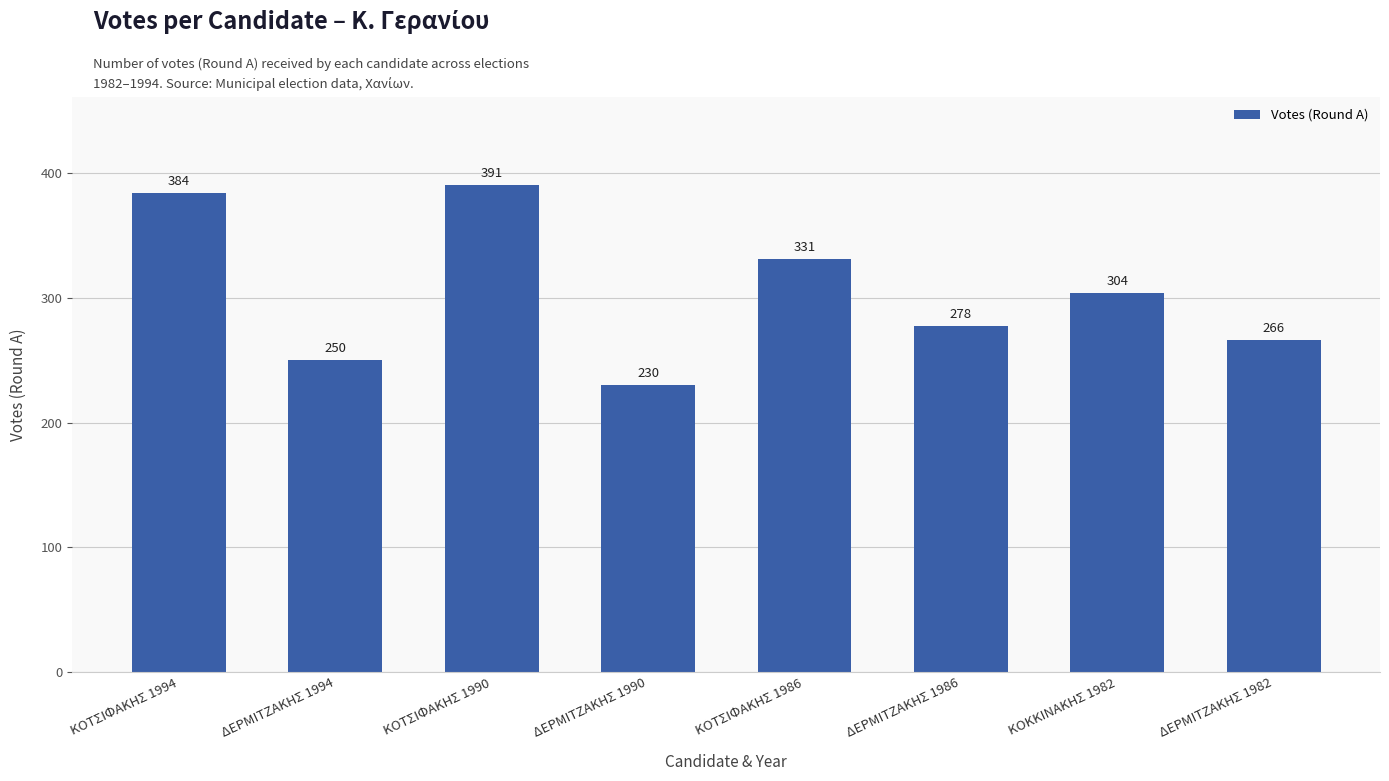

Reading left to right, list all the values displayed in this chart.

ΚΟΤΣΙΦΑΚΗΣ 1994=384	ΔΕΡΜΙΤΖΑΚΗΣ 1994=250	ΚΟΤΣΙΦΑΚΗΣ 1990=391	ΔΕΡΜΙΤΖΑΚΗΣ 1990=230	ΚΟΤΣΙΦΑΚΗΣ 1986=331	ΔΕΡΜΙΤΖΑΚΗΣ 1986=278	ΚΟΚΚΙΝΑΚΗΣ 1982=304	ΔΕΡΜΙΤΖΑΚΗΣ 1982=266